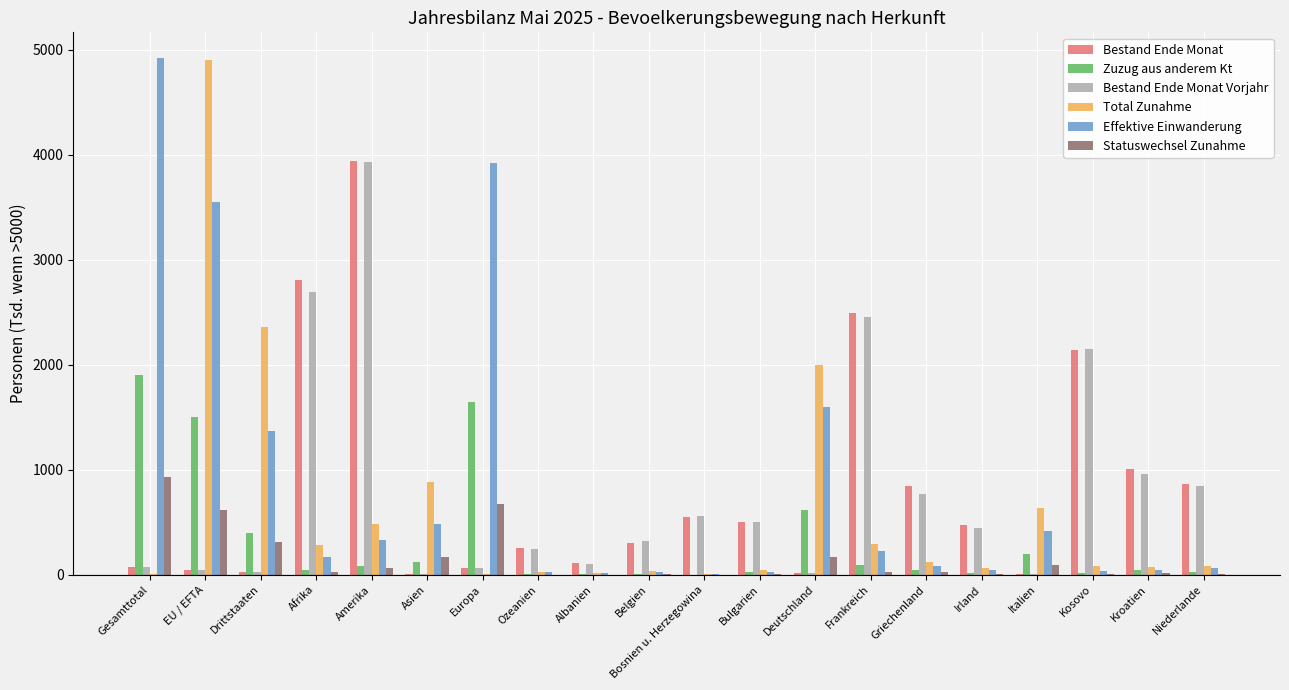

At which label does Zuzug aus anderem Kt reach its peak?

Gesamttotal